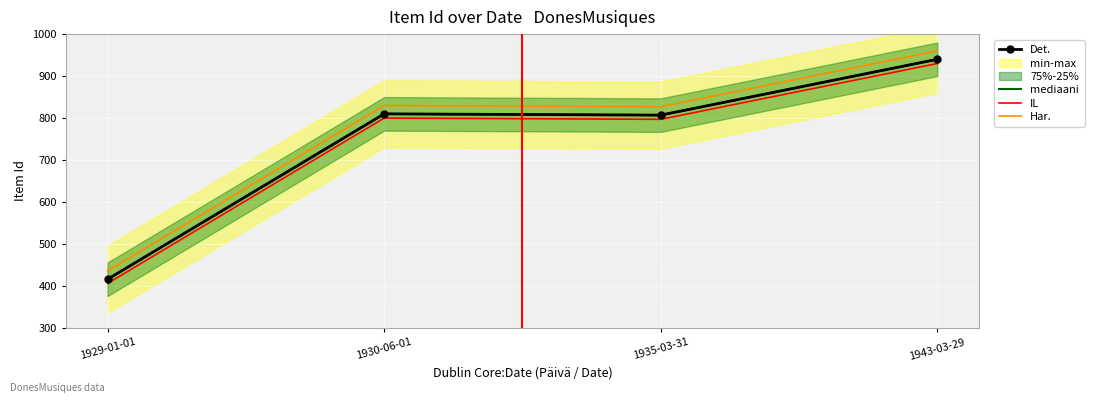

What is the spread (max minus min) of values at 1935-03-31?

30